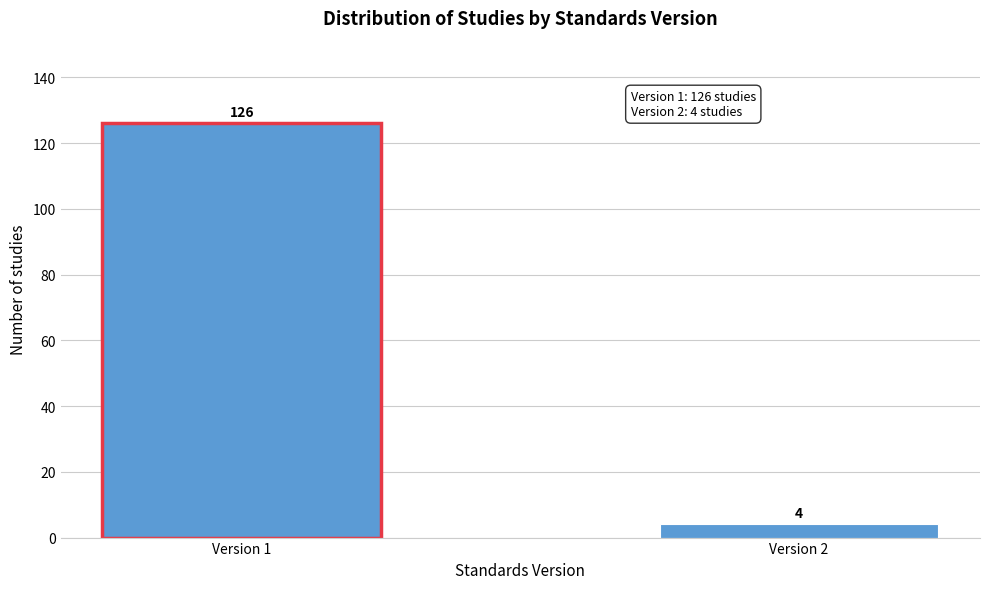

Reading right to left, extract all data points from this chart.

4	126